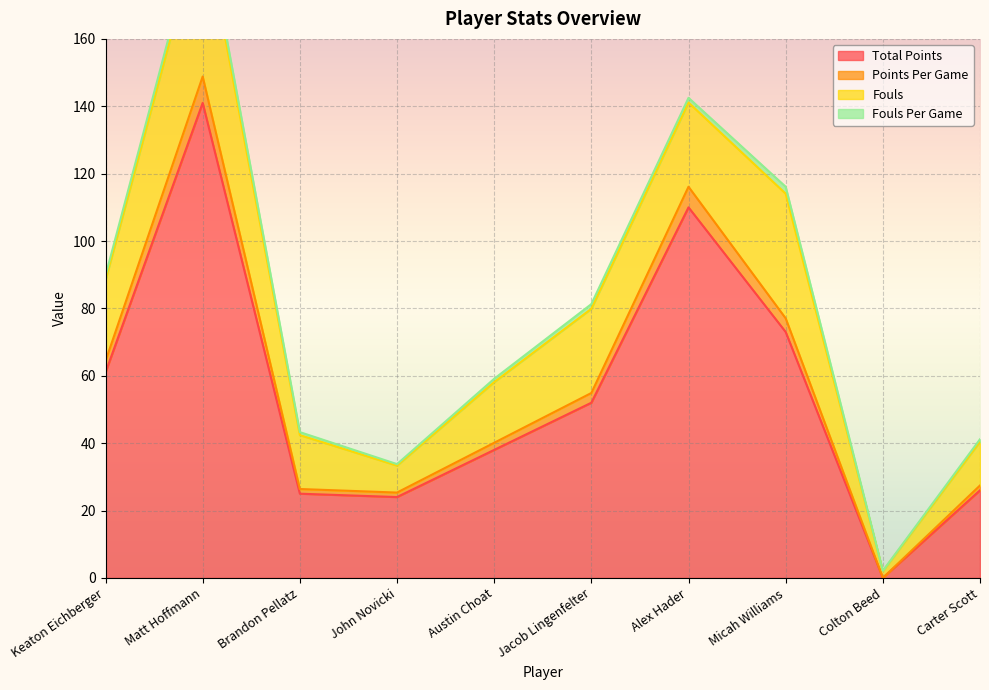

Which category has the highest value across all series?

Matt Hoffmann